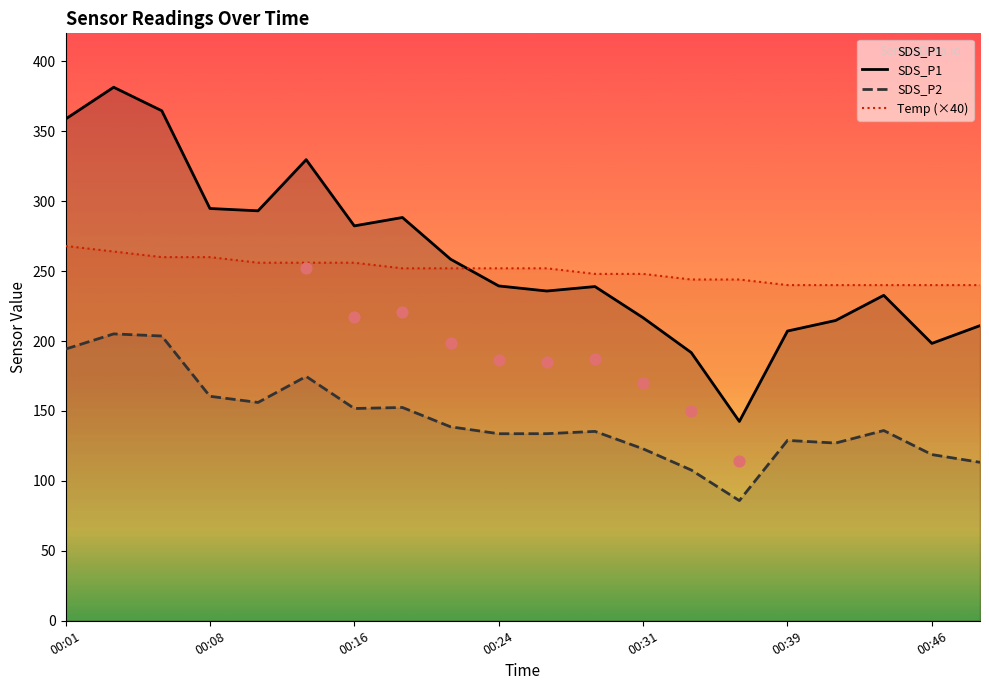

Which series reaches the minimum Y coordinate?

SDS_P2